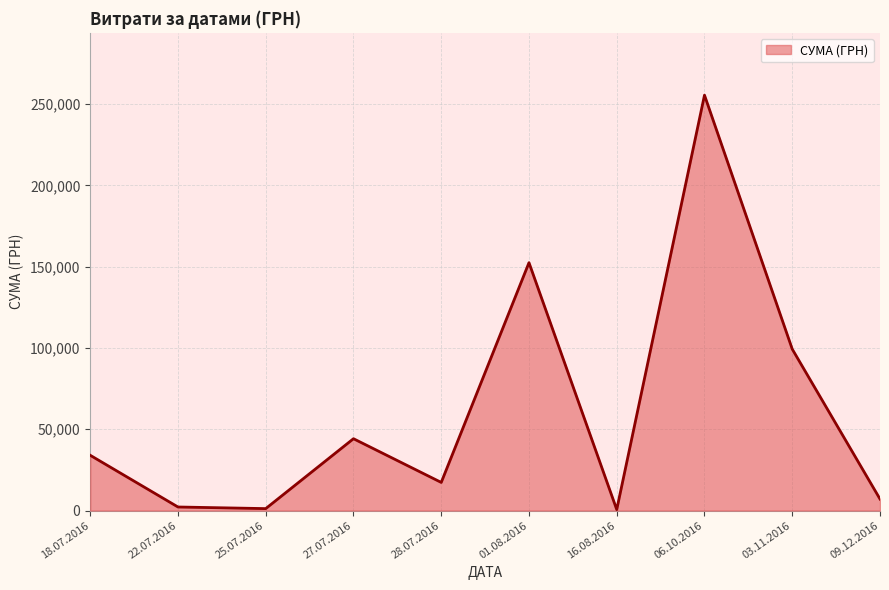

Where is the data nearest to the value 128075?

01.08.2016